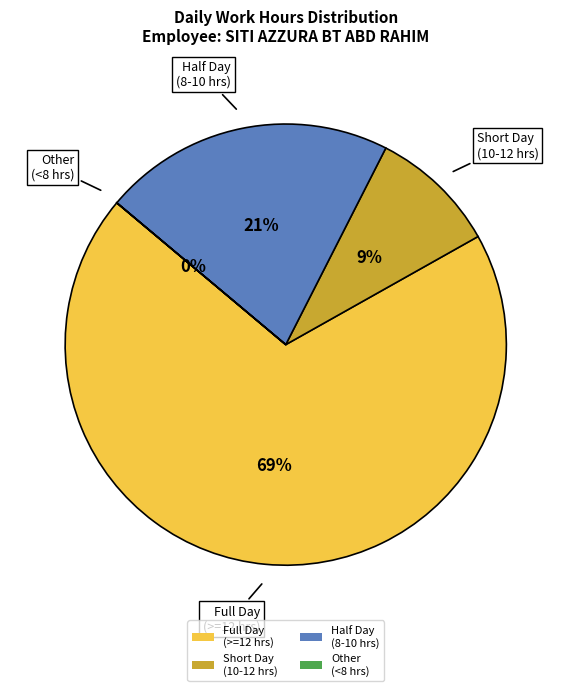

The Full Day (>=12 hrs) slice represents 69% of the pie. True or false?

True